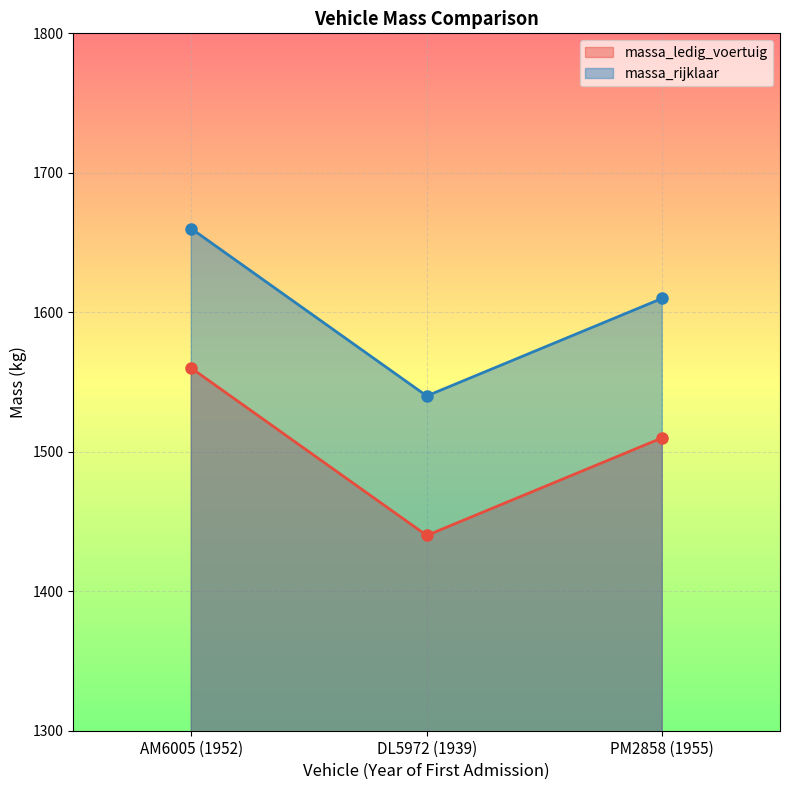

What is the label of the 2nd point from the right?

DL5972 (1939)